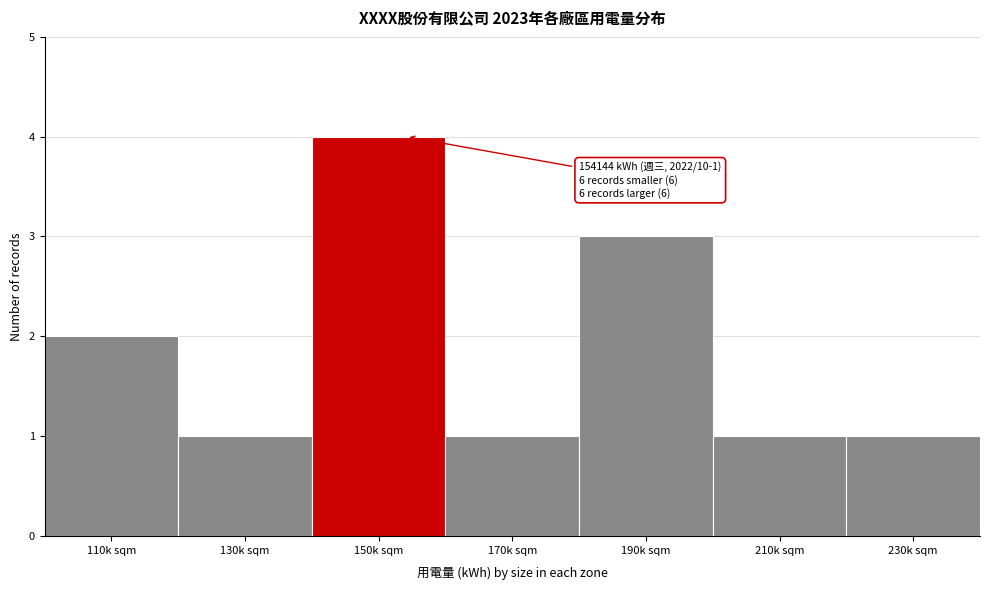

Reading right to left, list all the values displayed in this chart.

230k sqm=1	210k sqm=1	190k sqm=3	170k sqm=1	150k sqm=4	130k sqm=1	110k sqm=2